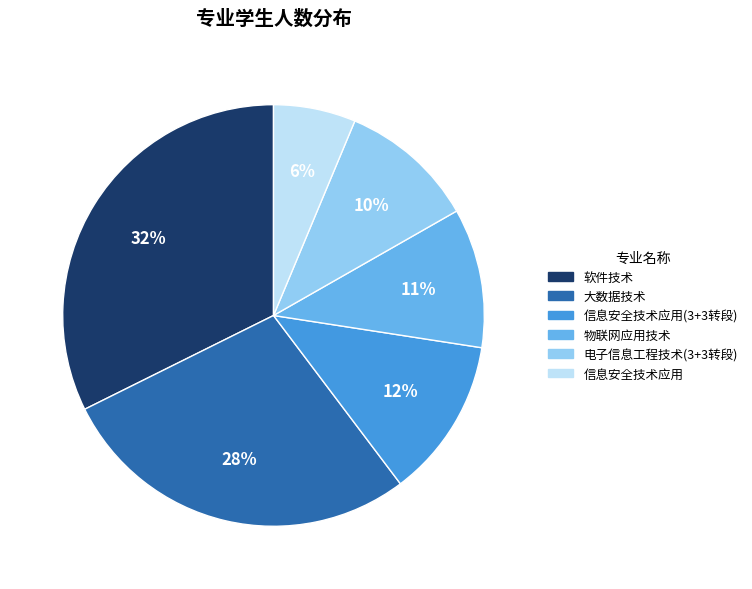

Is there any slice that represents more than half of the pie?

No